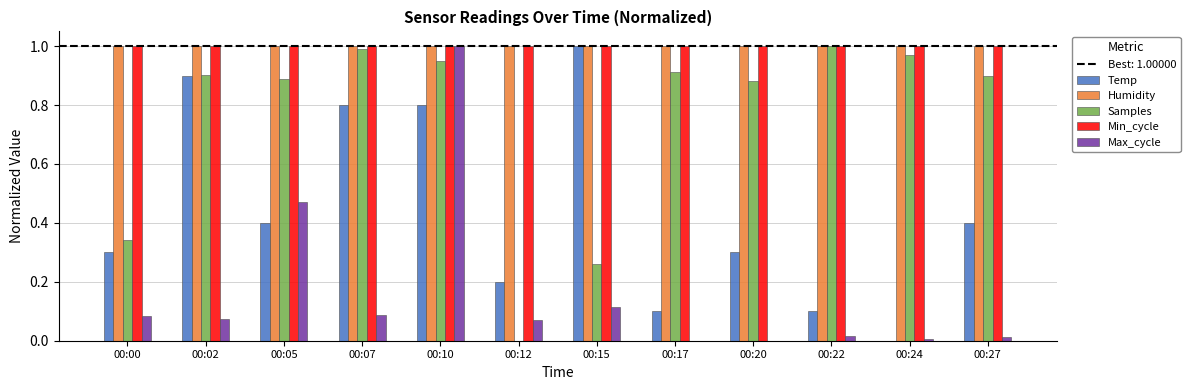

True or false: Humidity has a value of 1.0 at 00:17.

True